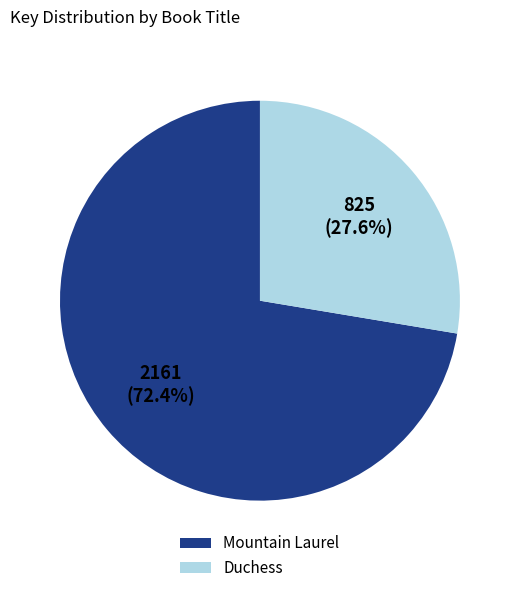

What is the majority slice?

Mountain Laurel